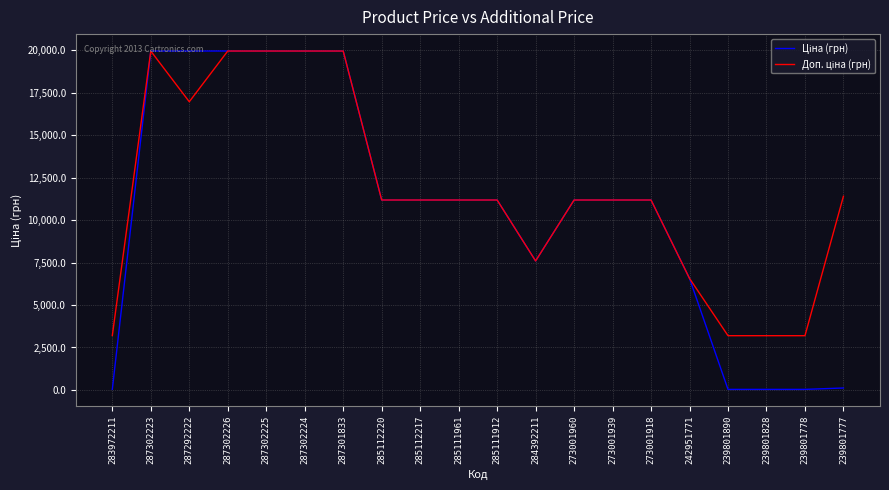

What is the maximum value shown in the chart?

19964.2